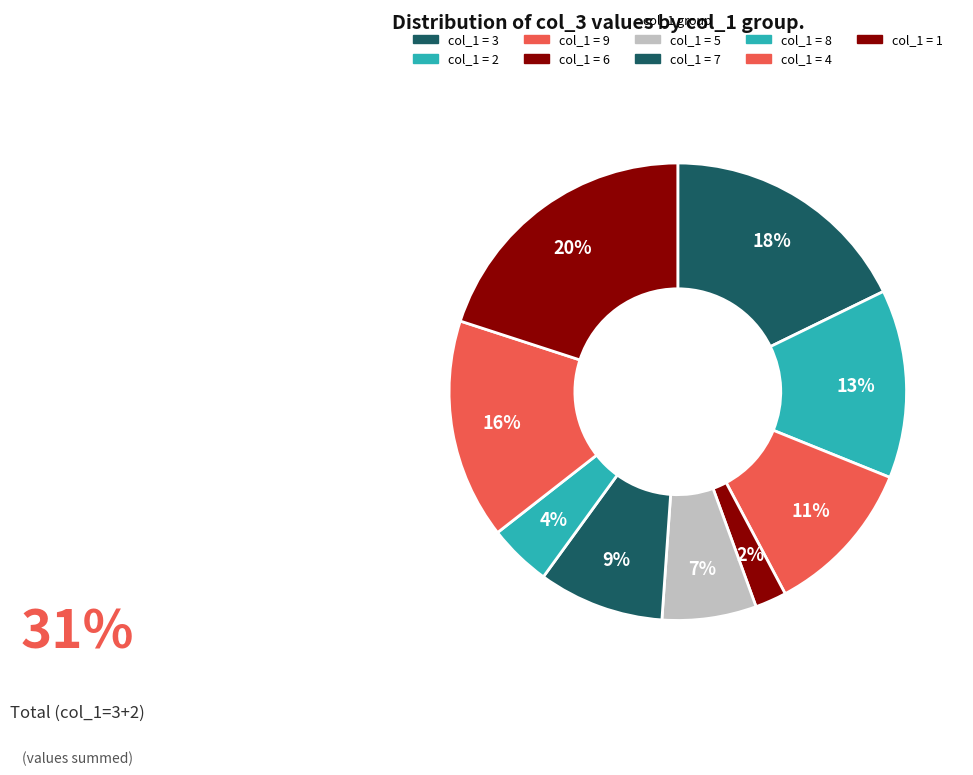

Count the number of slices in the pie.

9